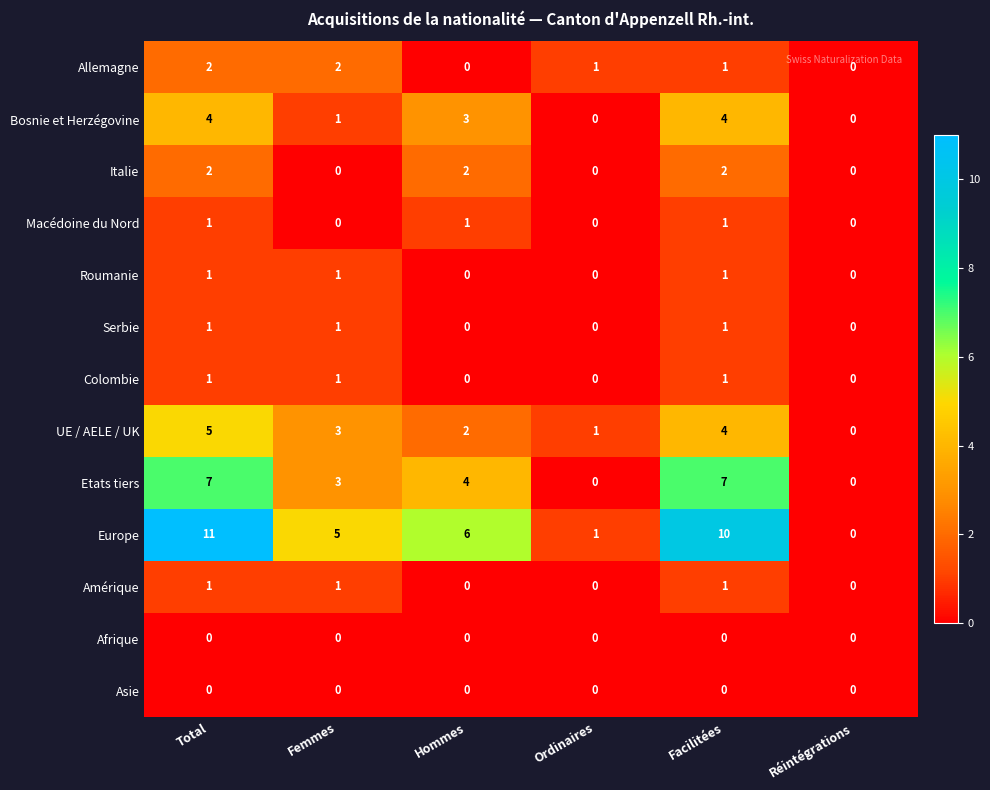

Read the Etats tiers value at Hommes.

4